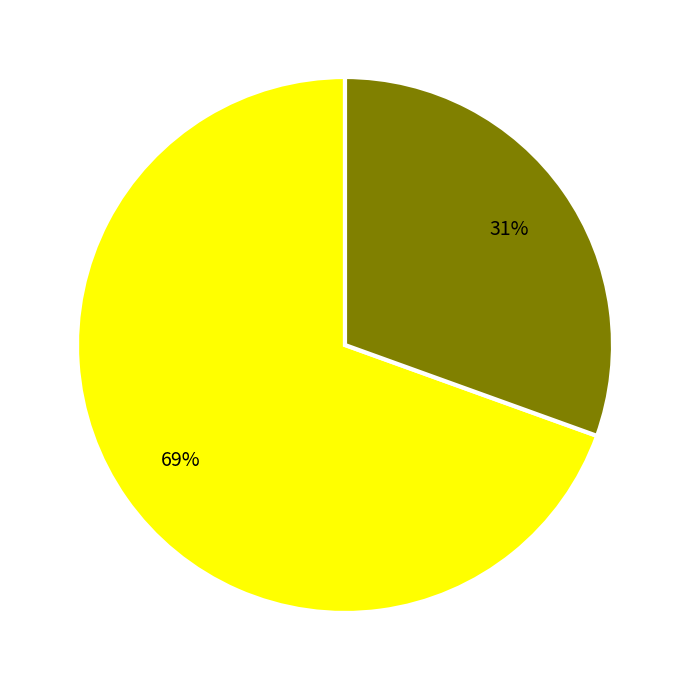

Count the number of slices in the pie.

2